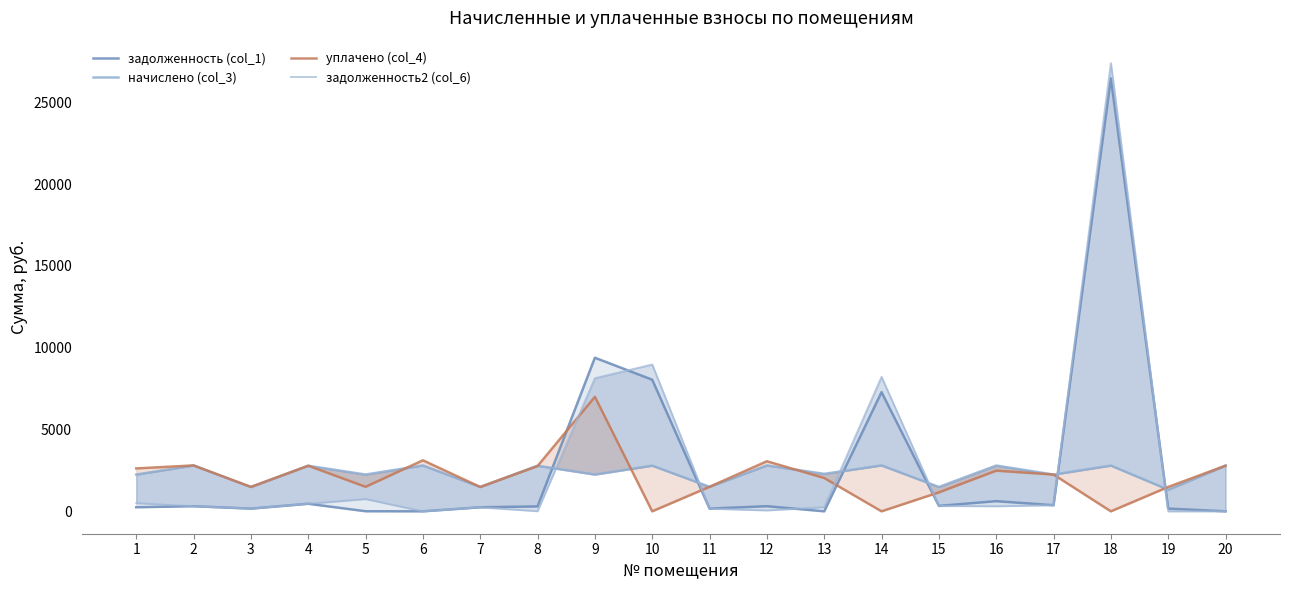

In задолженность (col_1), how many points are lower than both neighbors (excluding endpoints)?

6